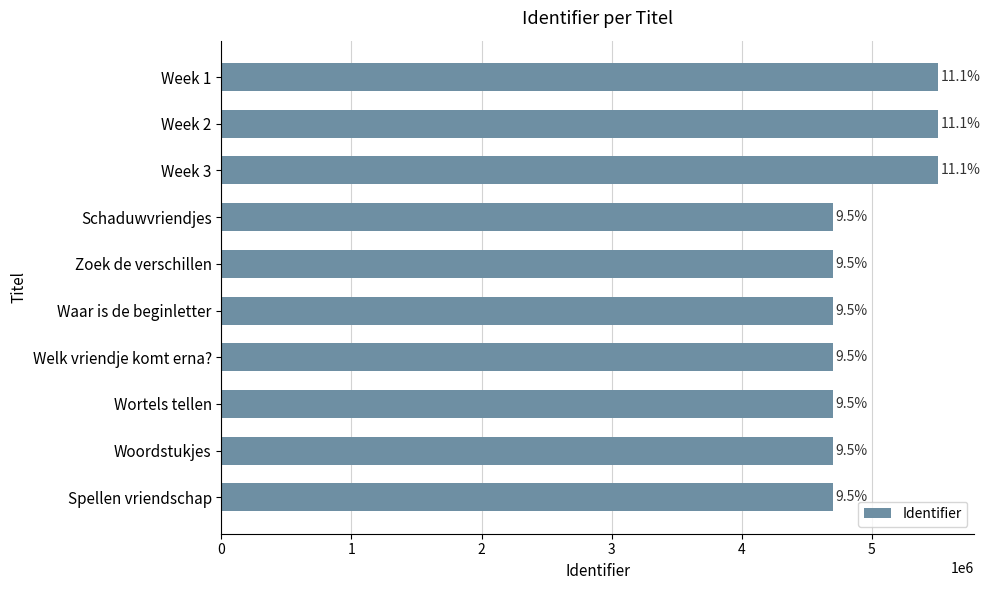

What is the difference between the maximum and minimum values?

811248